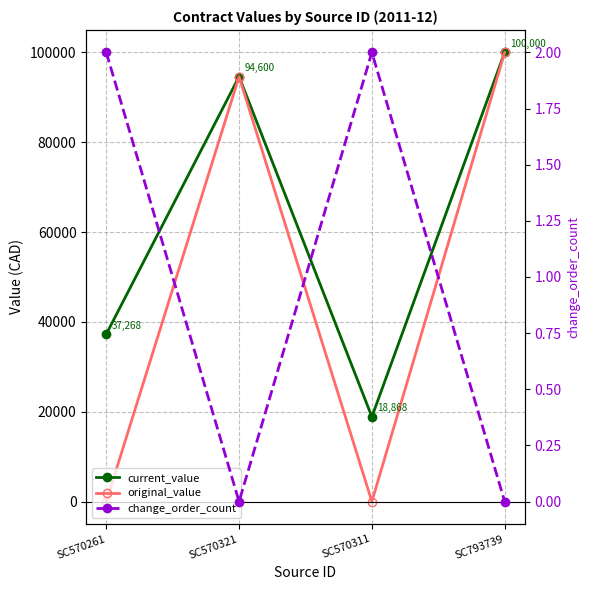

Does the chart display data point markers on the line(s)?

Yes